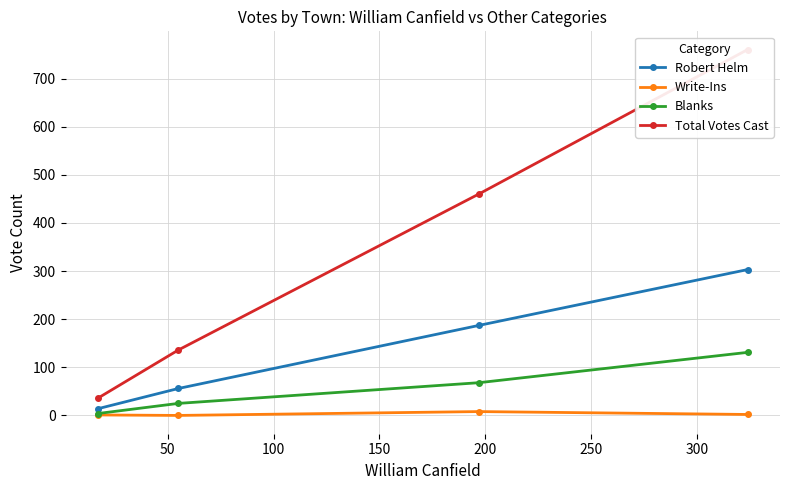

Does the chart display data point markers on the line(s)?

Yes